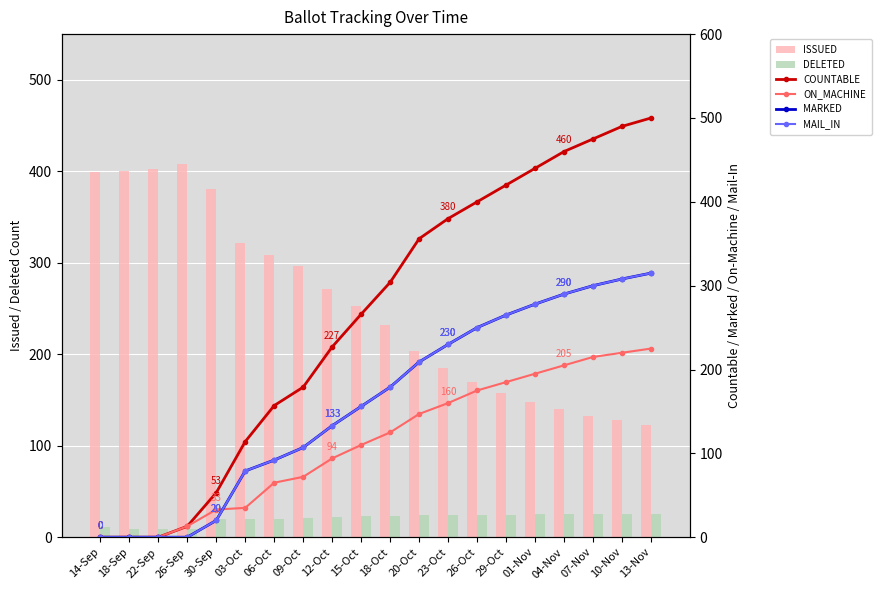

Does the chart contain stacked bars?

No